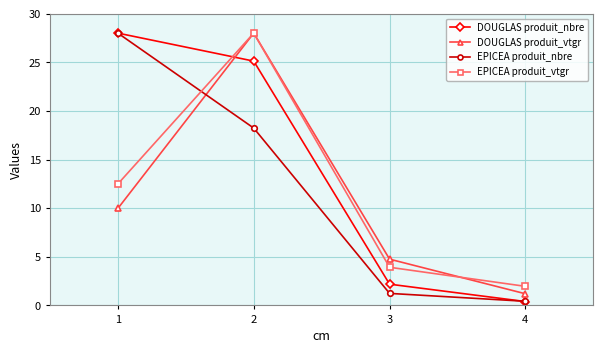

How many series are shown in this chart?

4